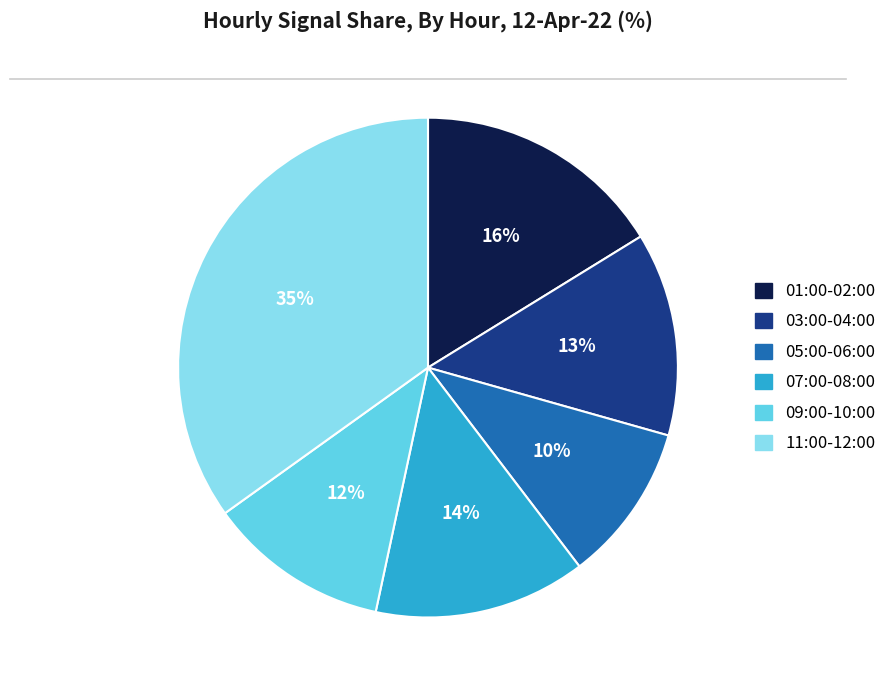

What is the smallest slice in the pie chart?

05:00-06:00